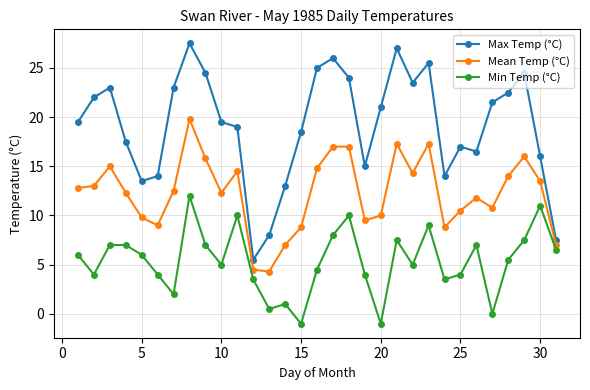

What is the value of the Max Temp (°C) point at the 13th from the left?

8.0